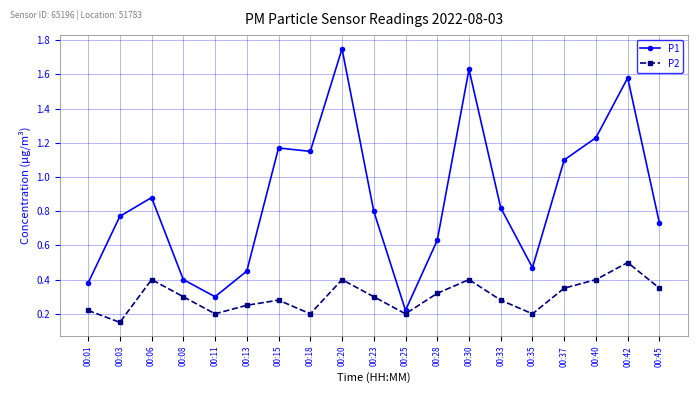

What are all the series names shown in the legend?

P1, P2